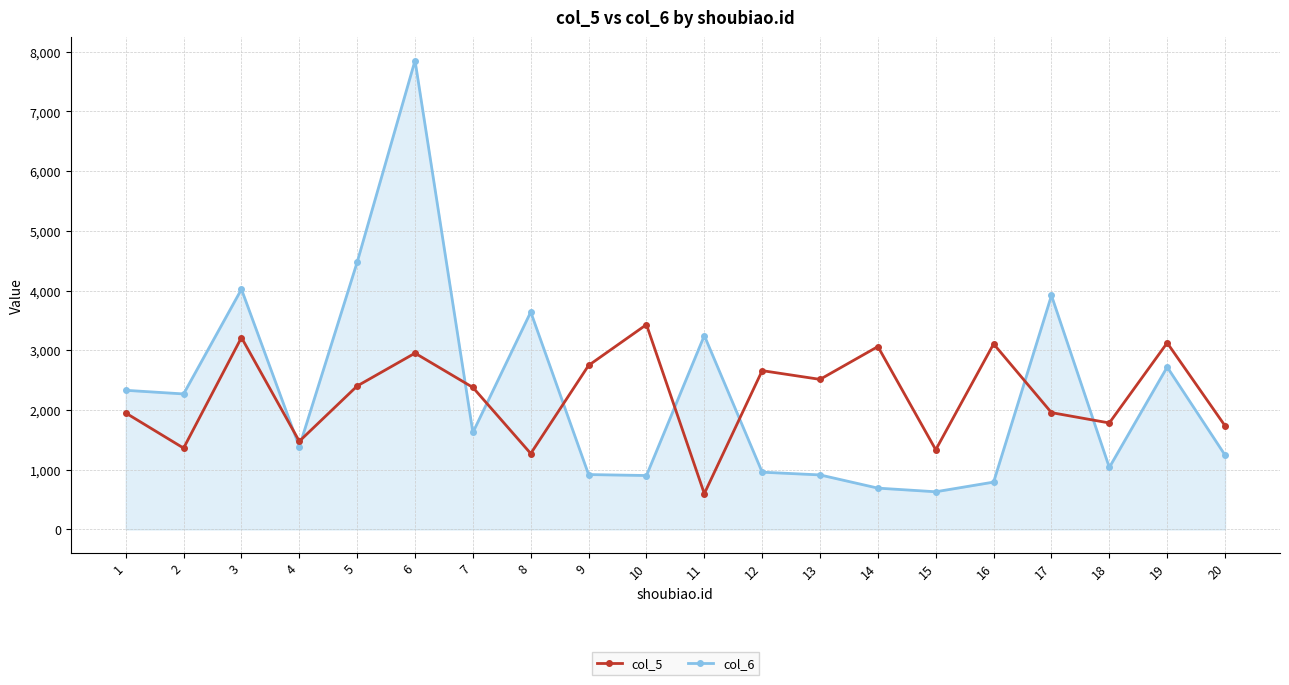

What is the value of the col_6 point at the 17th from the left?

3918